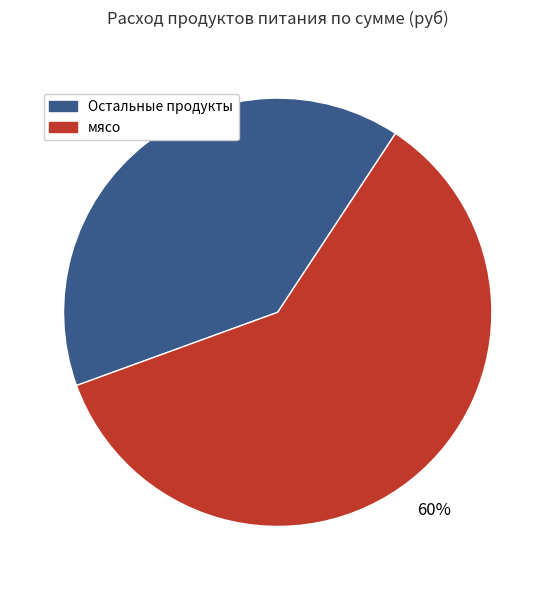

Is there a majority slice in this chart?

Yes